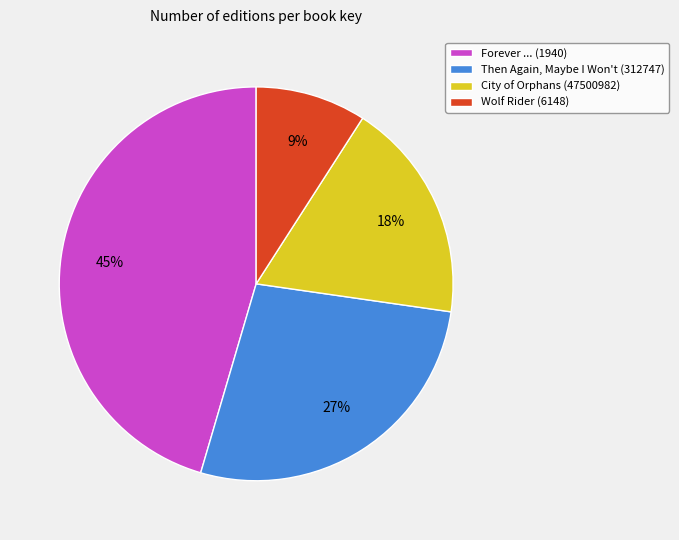

How many segments does this pie chart have?

4